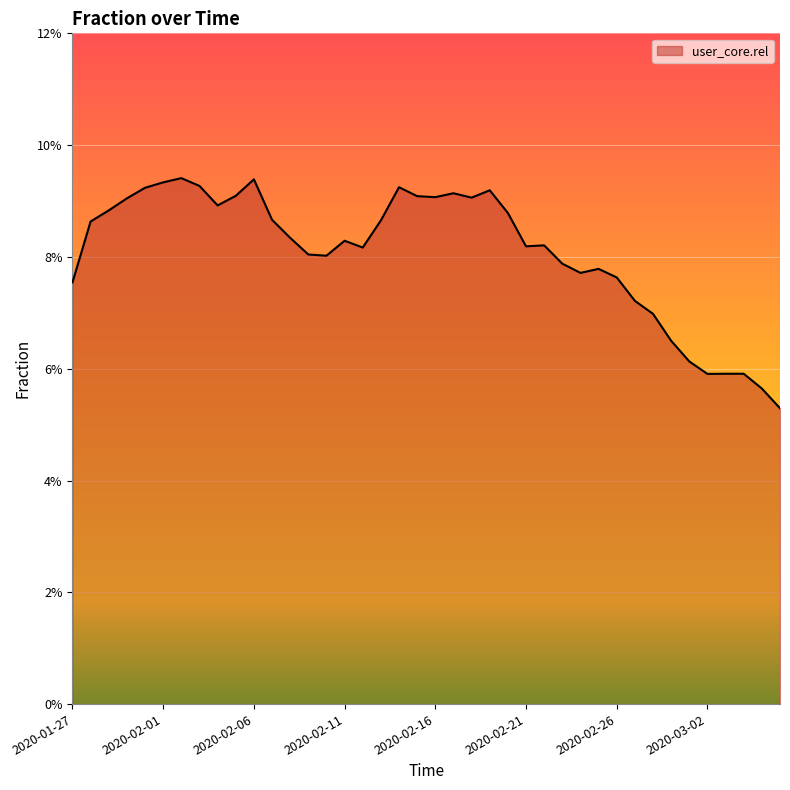

Is this an area chart (filled region under the line)?

Yes